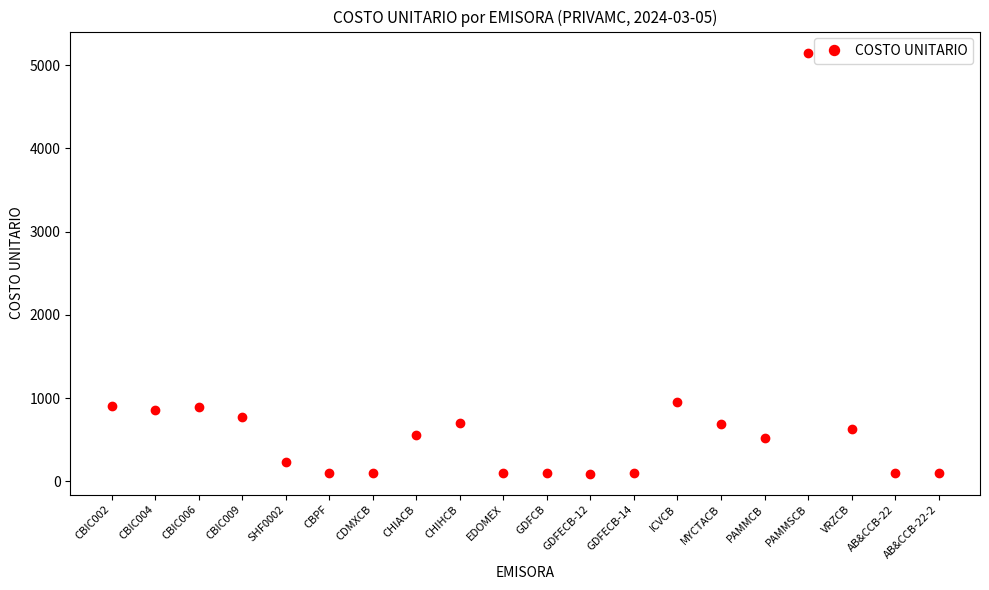

What is the smallest value displayed?

95.4